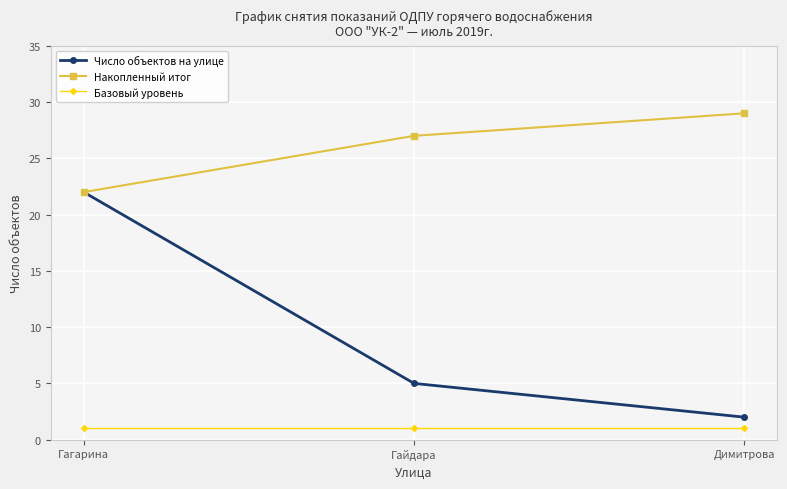

Which label corresponds to the largest value in the chart?

Димитрова